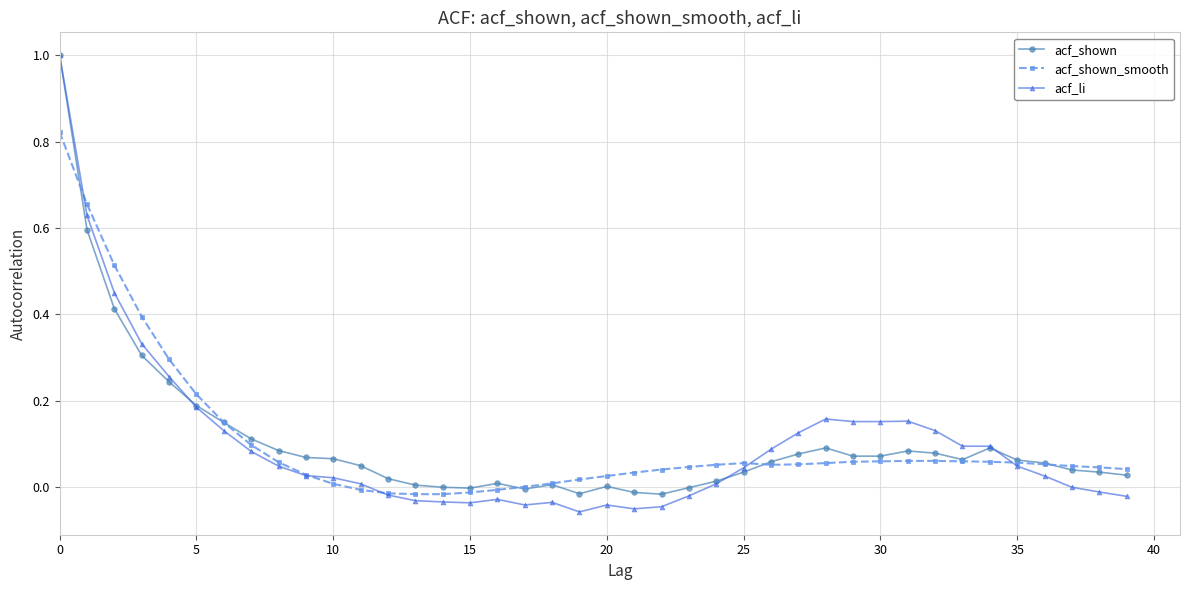

True or false: acf_shown has more than 1 points higher than both neighbors.

True